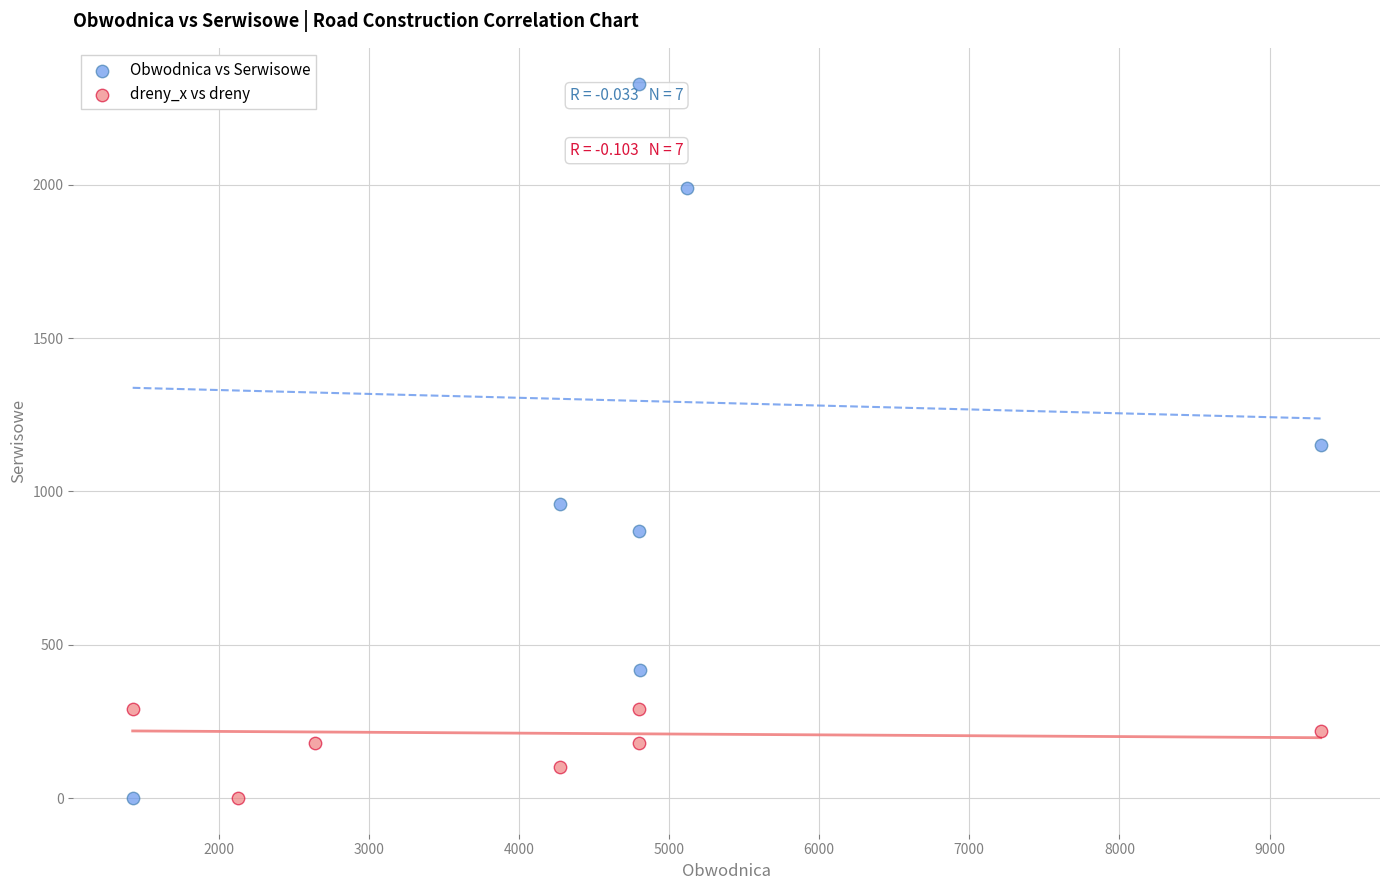

Which series contains the highest Y value?

Obwodnica vs Serwisowe